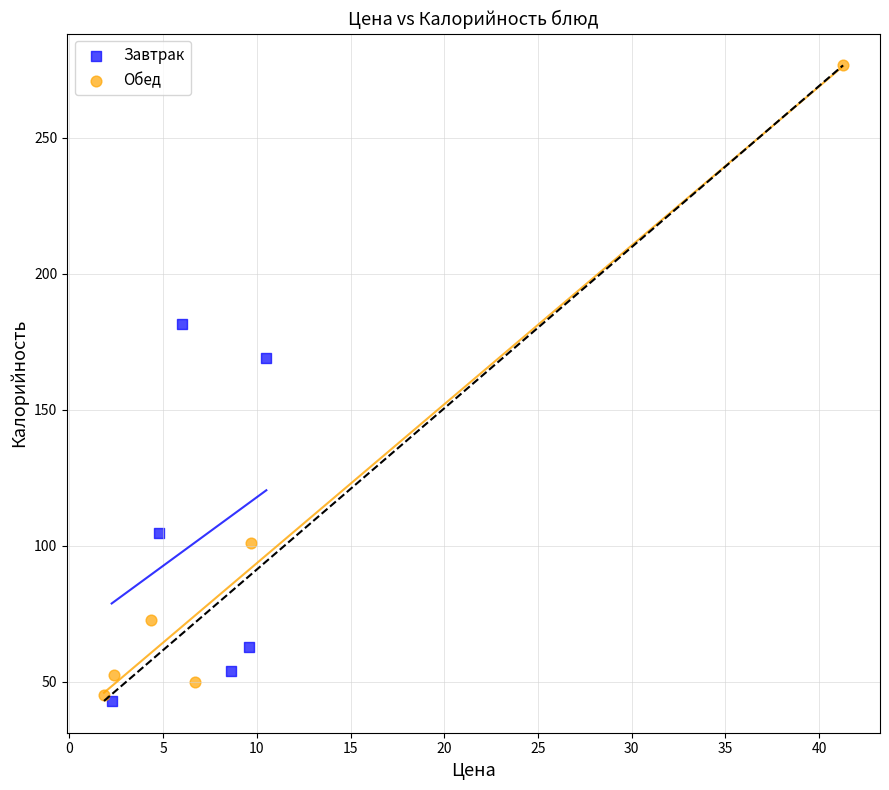

Which series reaches the maximum Y coordinate?

Обед